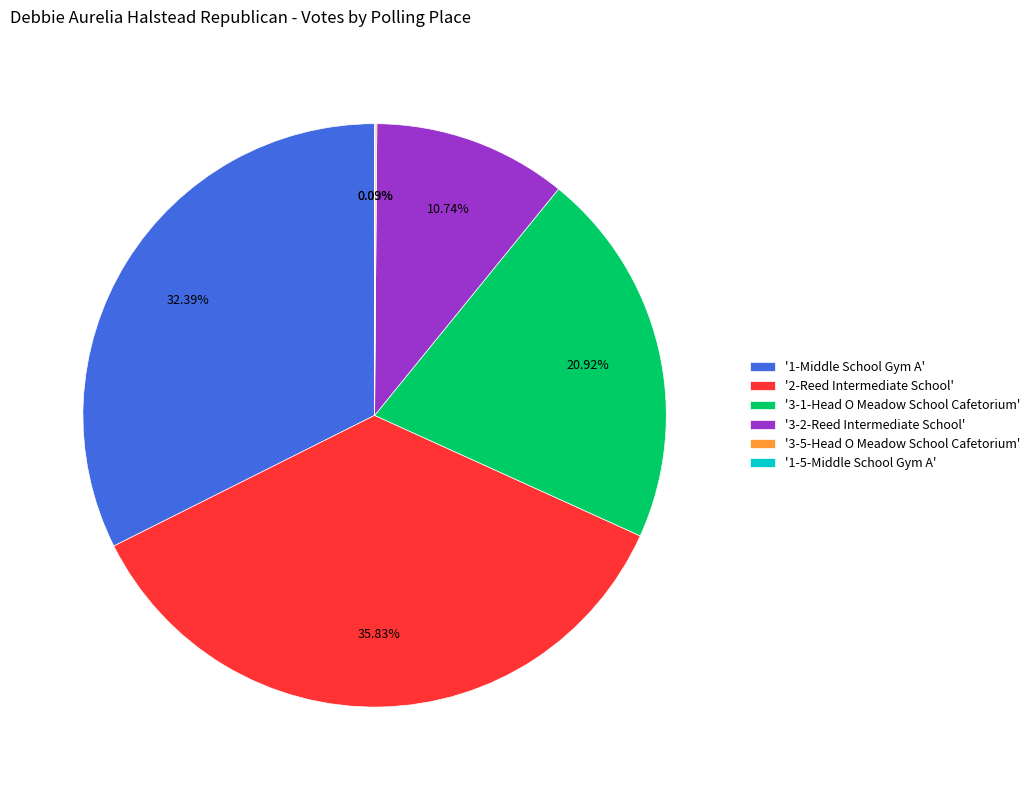

Between '2-Reed Intermediate School' and '3-1-Head O Meadow School Cafetorium', which is larger?

'2-Reed Intermediate School'